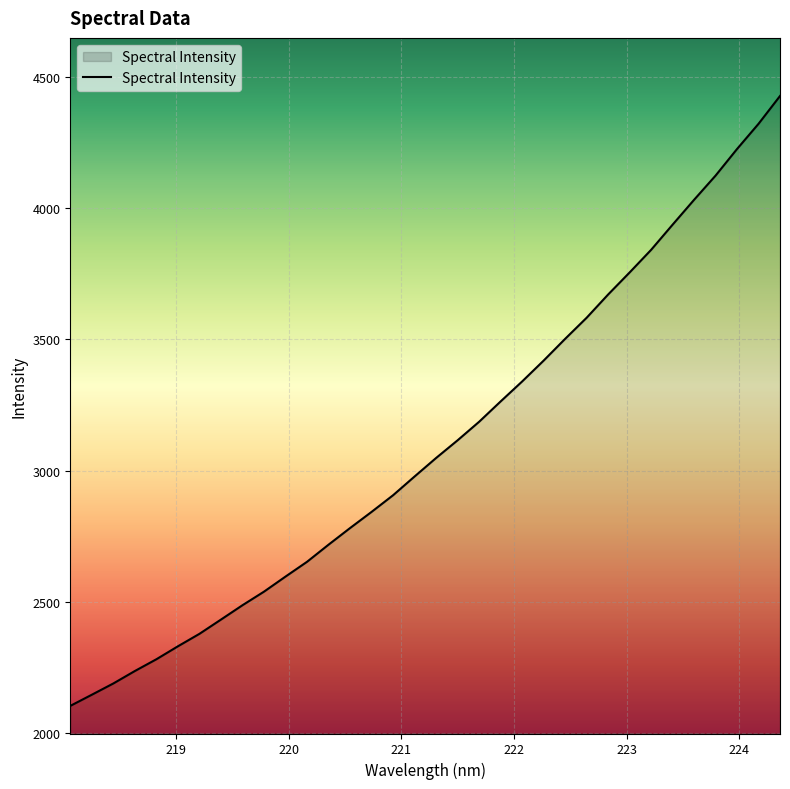

What is the maximum value shown in the chart?

4427.6